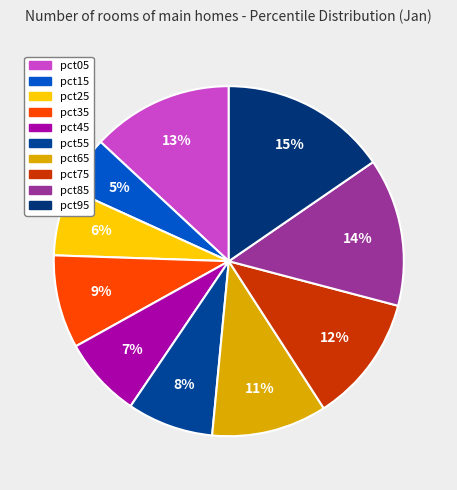

To the nearest percent, what is the difference between the pct85 and pct75 slice percentages?

2%